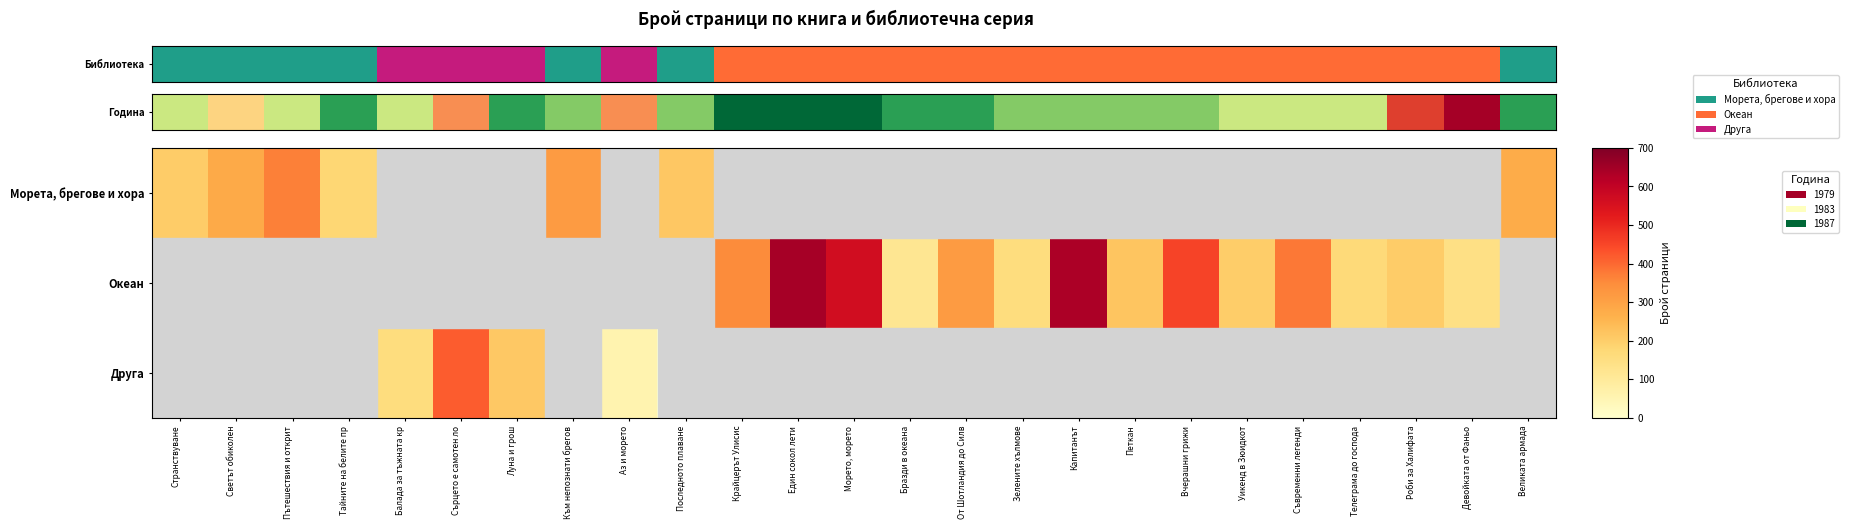

Rank the series at Съвременни легенди from highest to lowest value.

Океан, Библиотека, Друга